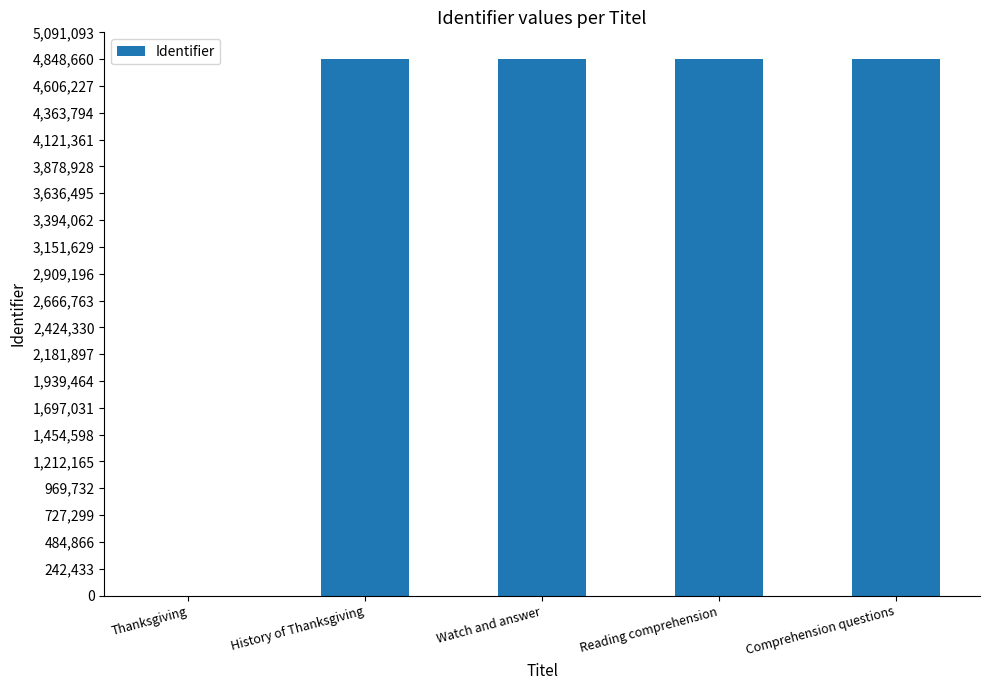

Count the number of categories in the chart.

5